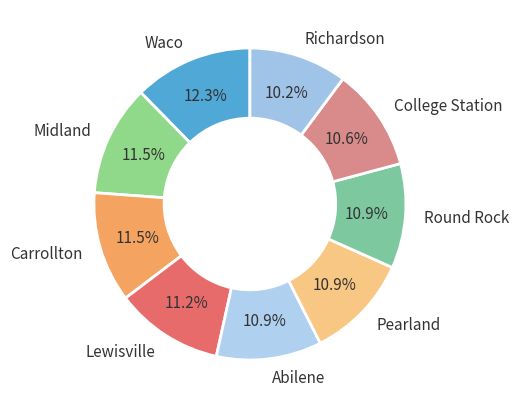

Which slice is the largest?

Waco